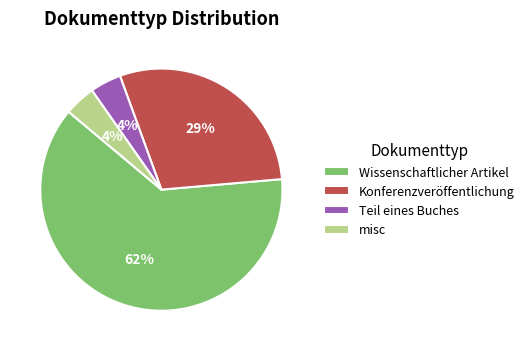

The misc slice represents 4% of the pie. True or false?

True